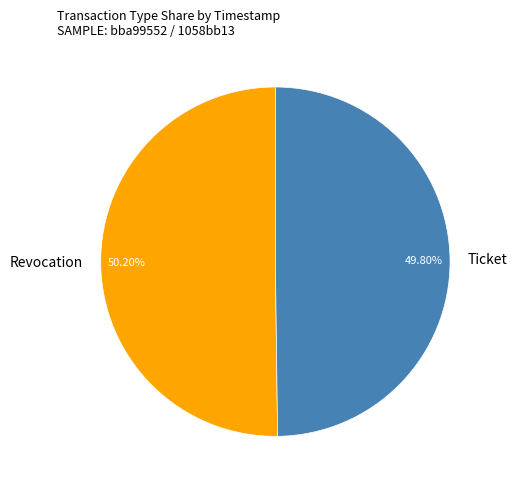

Approximately how many times larger is the value at Revocation compared to Ticket?

1.0